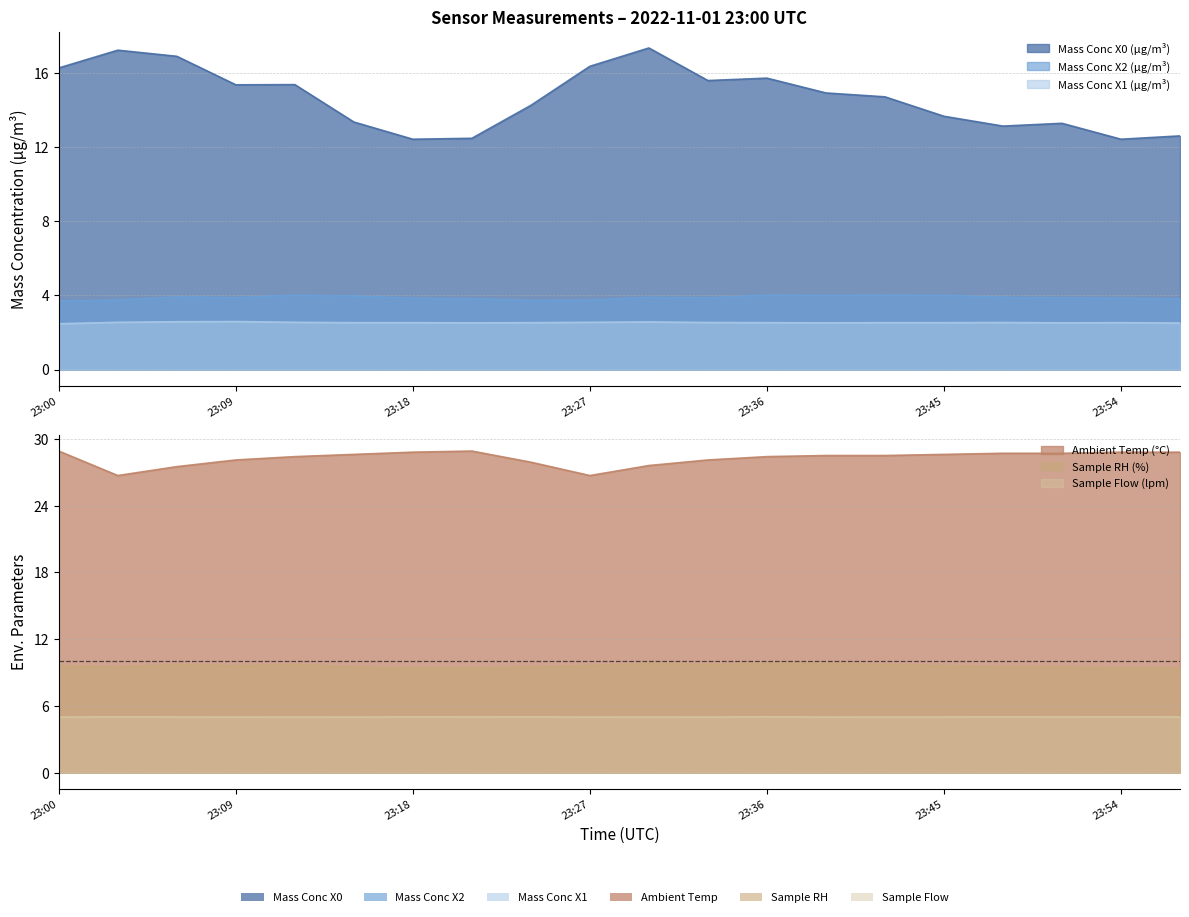

Which has a higher value, 23:21 or 23:33?

23:33